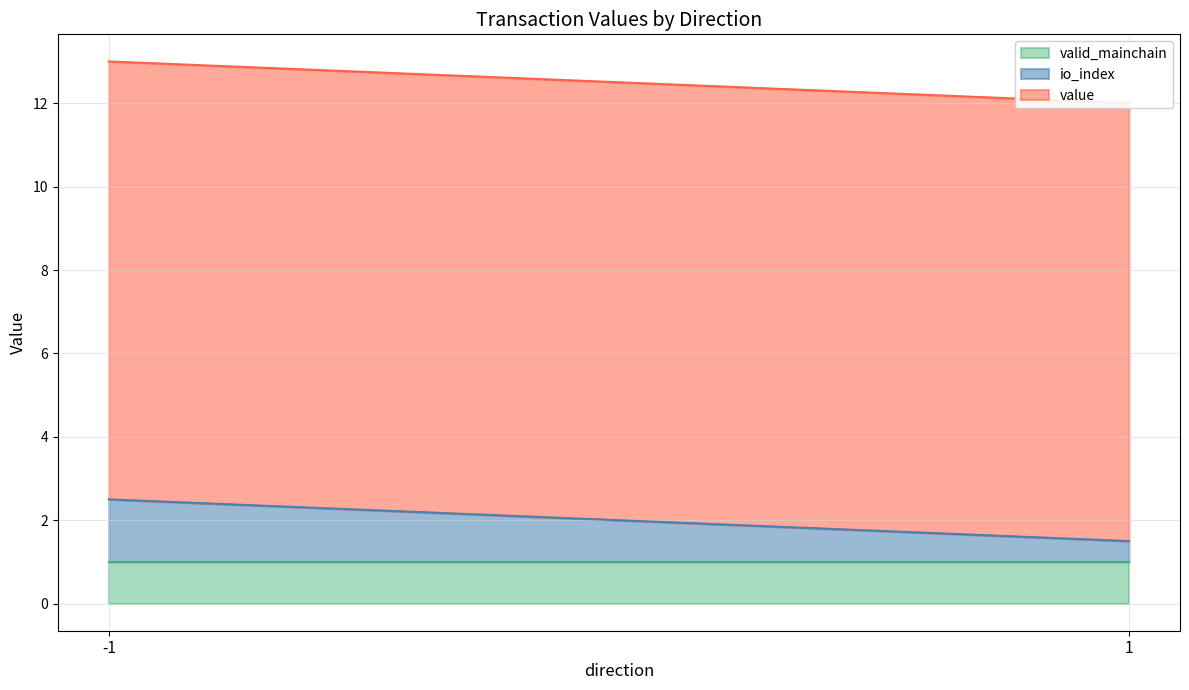

How many series are shown in this chart?

3